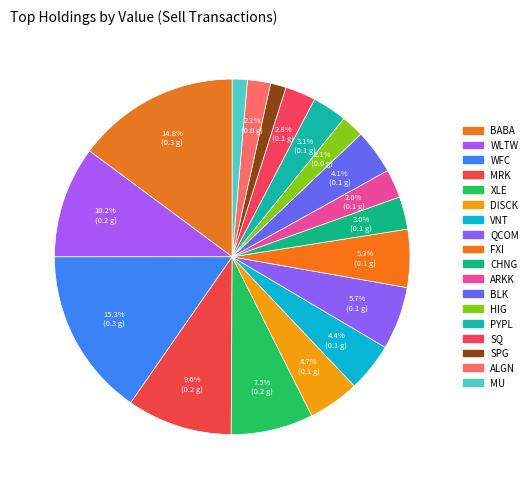

To the nearest percent, what portion does CHNG represent?

3%